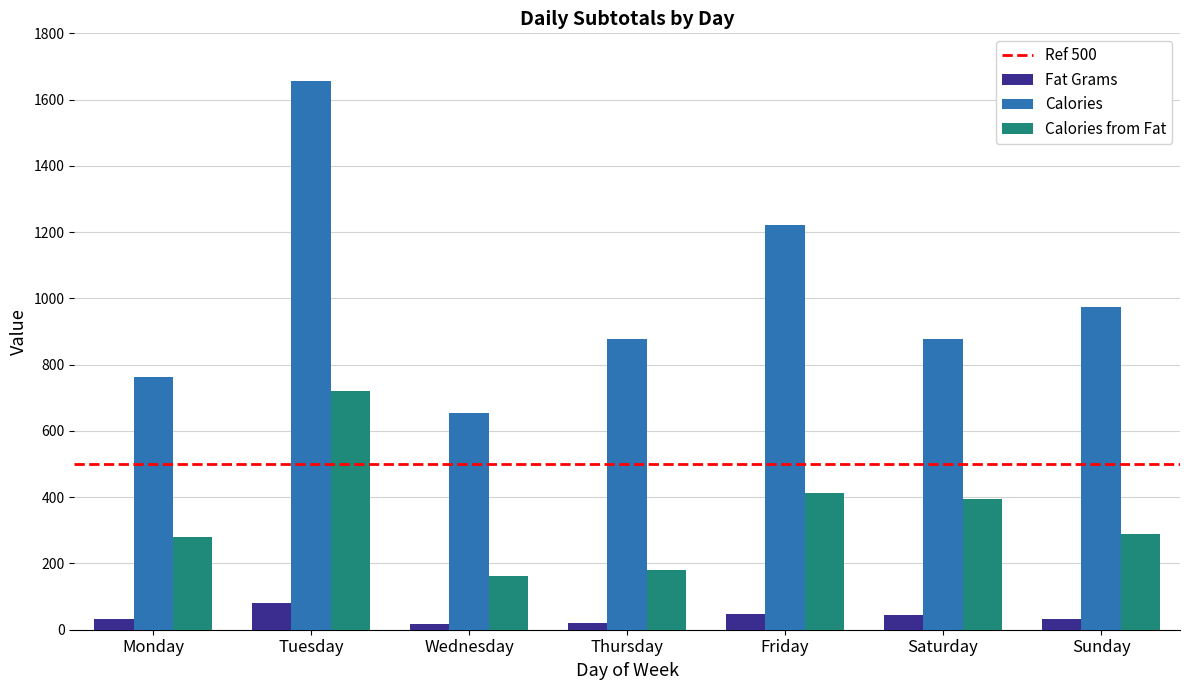

What is the difference between the maximum and second lowest values in the Calories series?

895